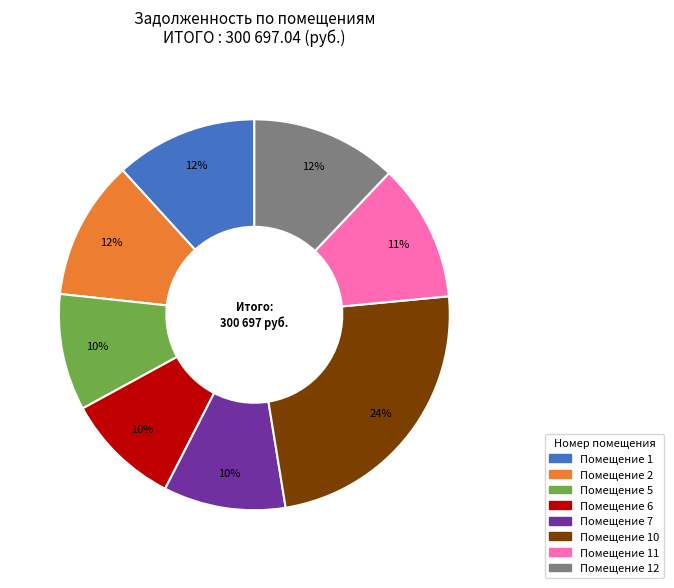

Is there any slice that represents more than half of the pie?

No